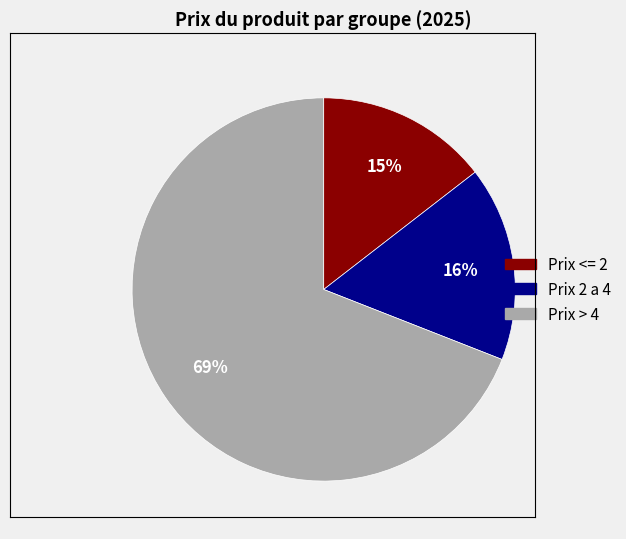

Is there a majority slice in this chart?

Yes